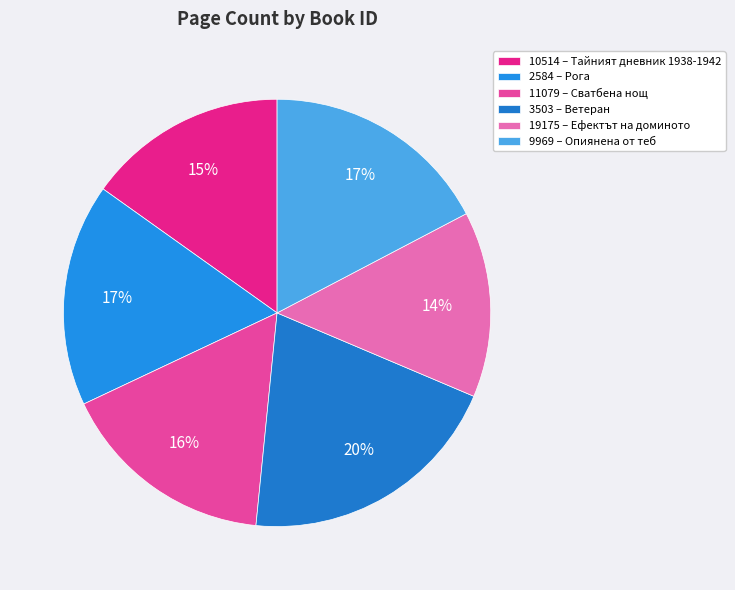

What is the ratio of the value at 10514 to the value at 11079?

0.9